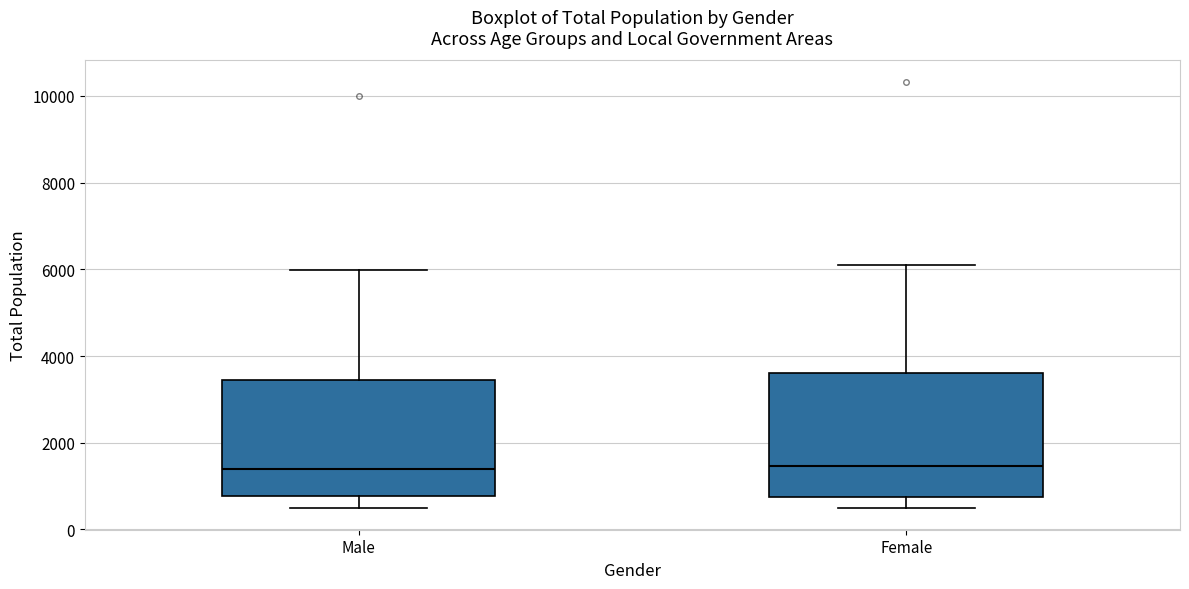

Reading left to right, transcribe this box plot: for each box, give where its median line is, the range the box spans, and where its two whiskers end, as read against the y-axis. The values are not printed on the chart, so give them approximately, as read against the axis.

Male: median 1400, box 800 to 3400, whiskers 600 to 6000
Female: median 1400, box 800 to 3600, whiskers 400 to 6200